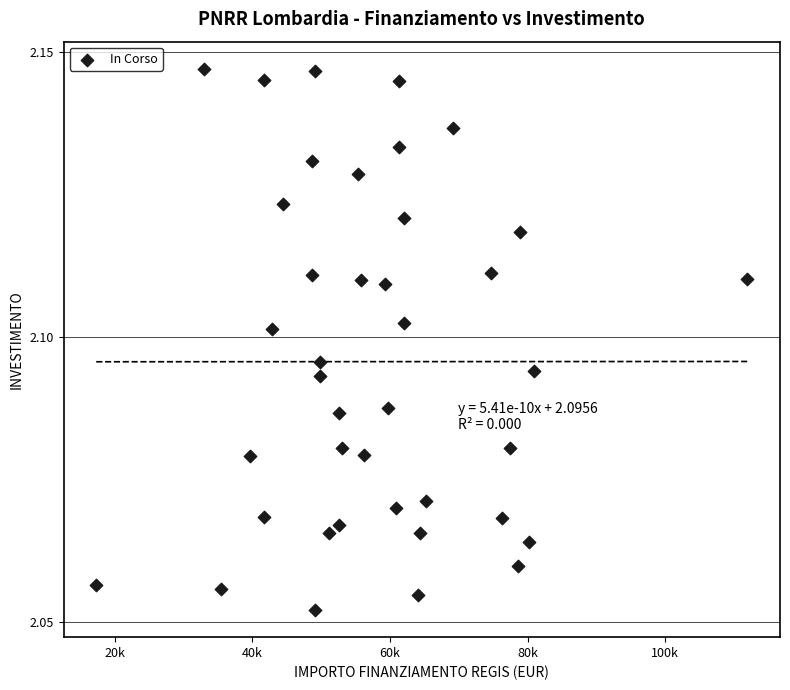

What is the range of X values (max minus min)?

94665.7